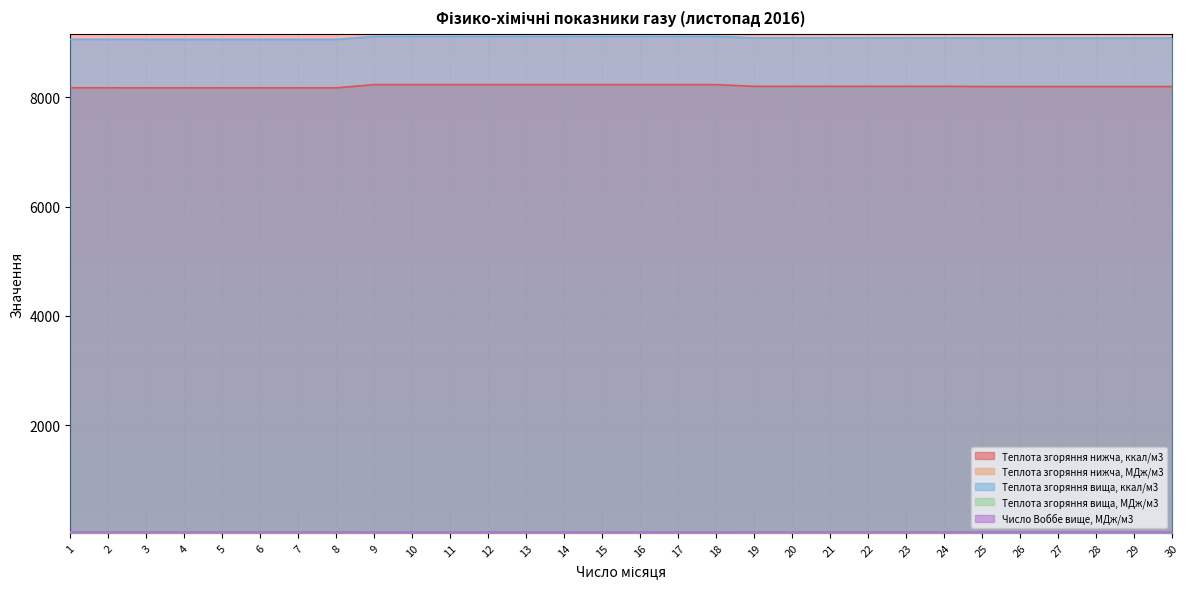

What is the difference between the Теплота згоряння нижча, МДж/м3 values at 7 and 26?

0.1